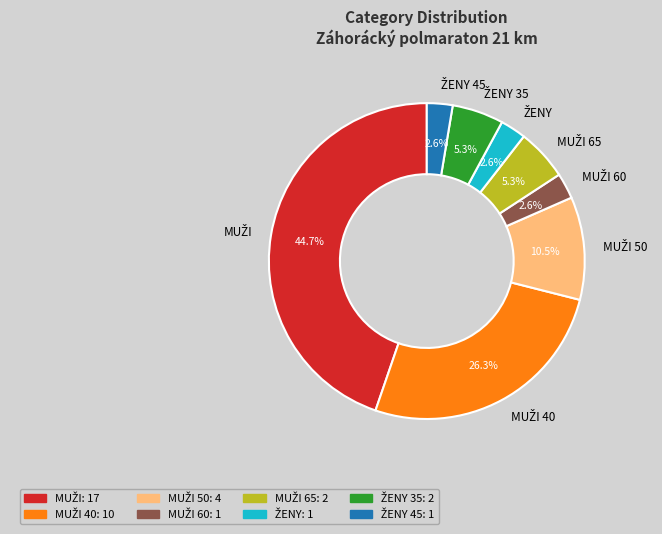

Is there any slice that represents more than half of the pie?

No